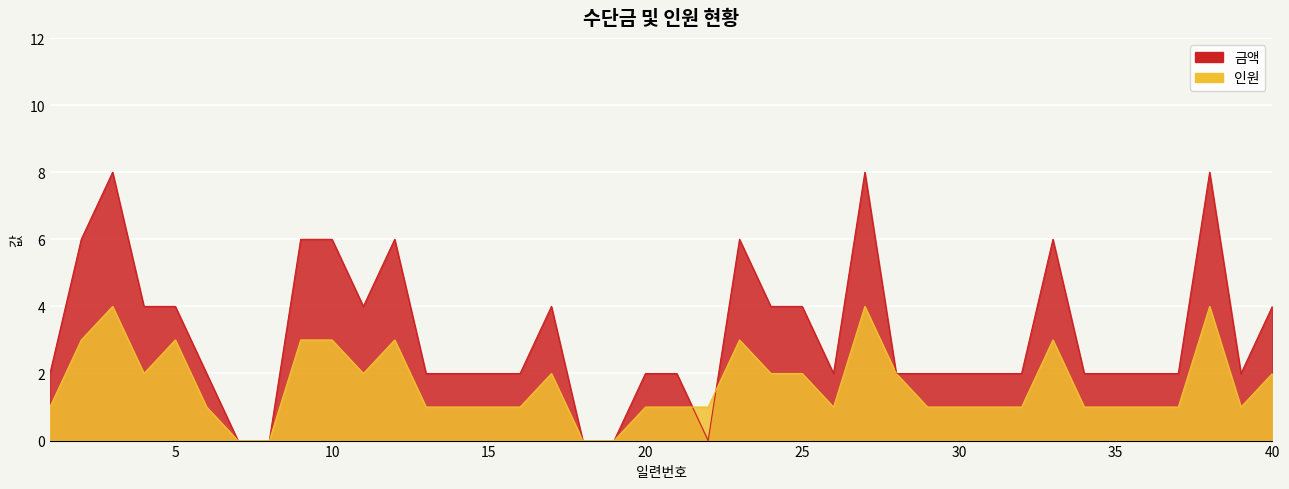

Is it true that 금액 equals 6 at 10?

True